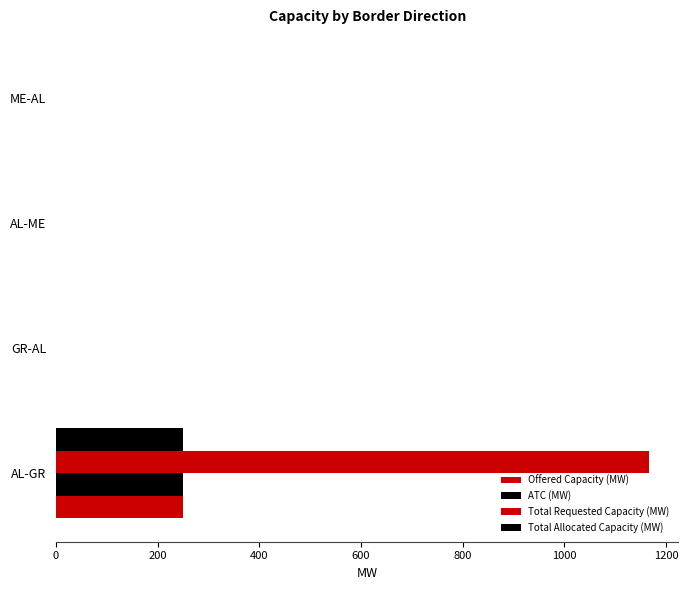

Count the number of categories in the chart.

4